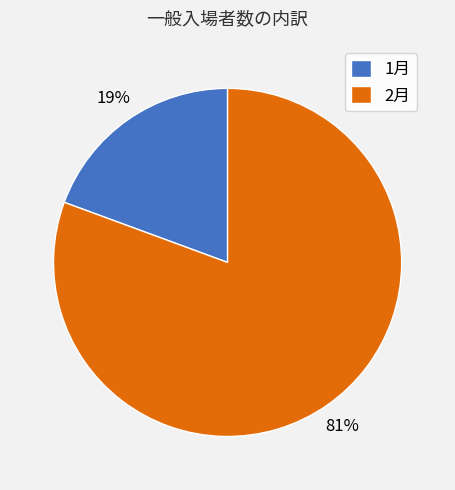

To the nearest percent, what portion does 1月 represent?

19%